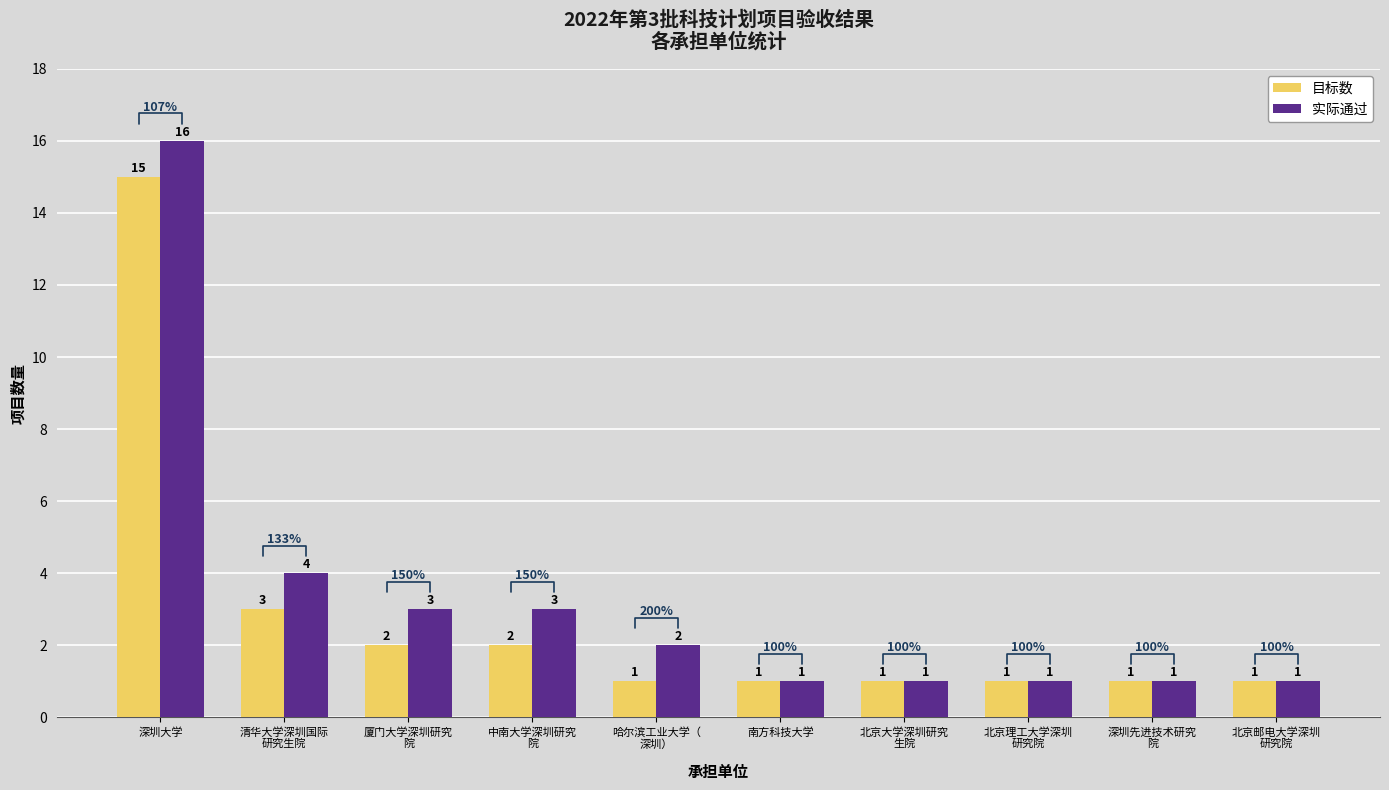

How many series are shown in this chart?

2